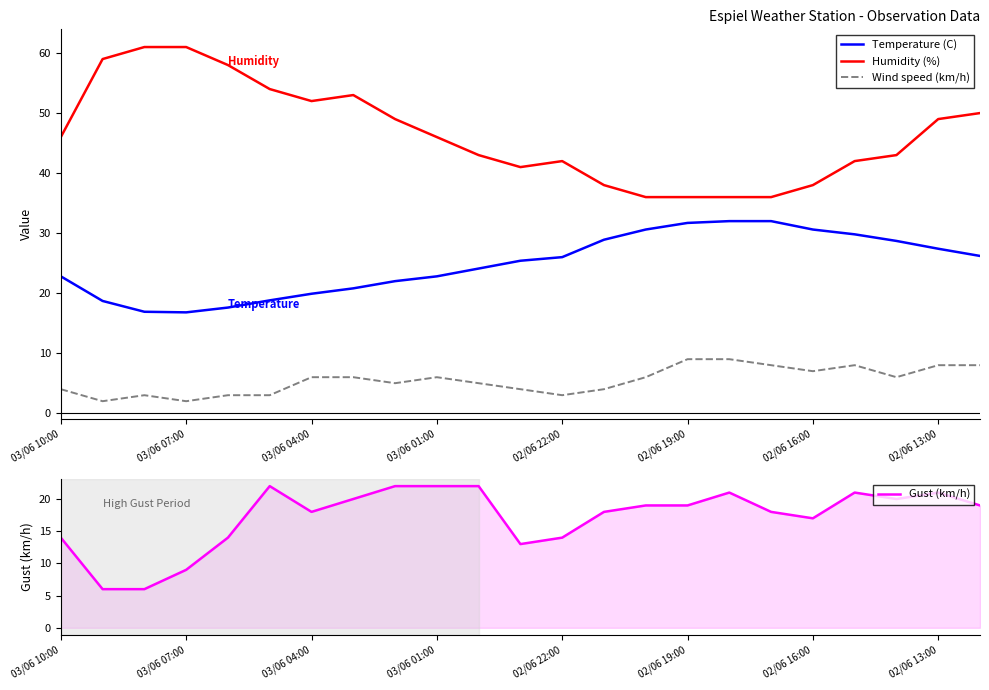

What is the sum of all Gust (km/h) values?

395